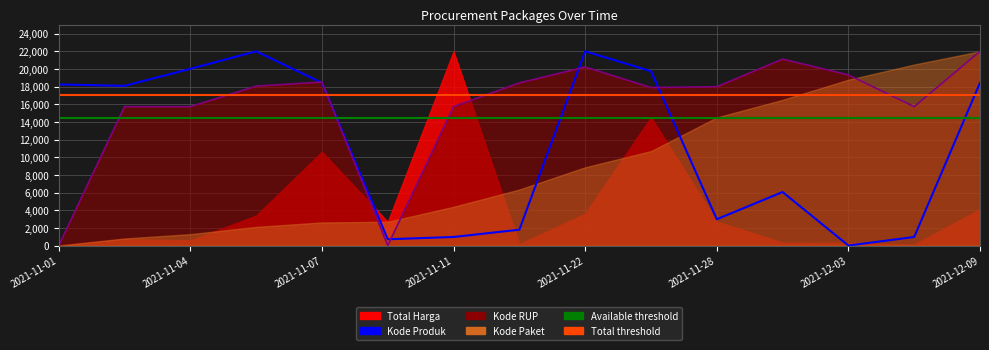

Rank the series at 2021-11-28 from lowest to highest value.

Kode Produk, Kode RUP (line)